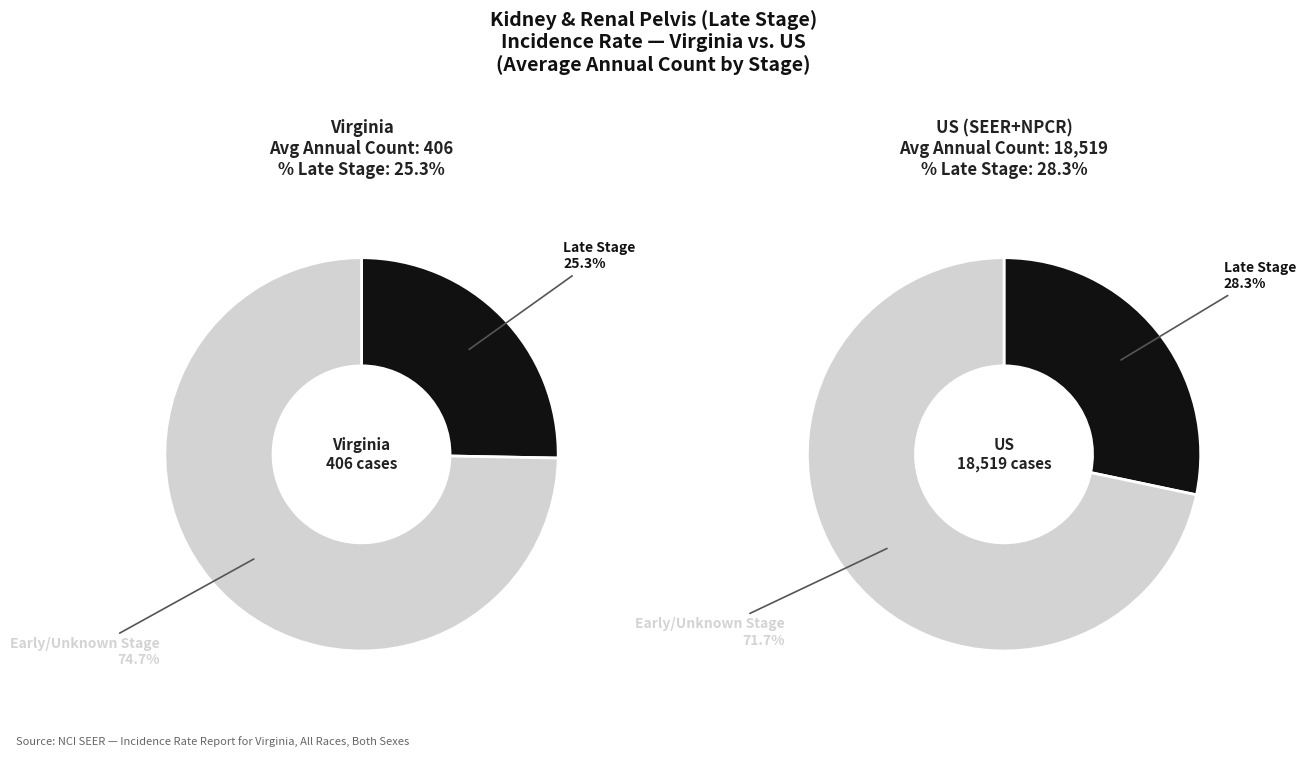

What percentage do Virginia and US (SEER+NPCR) together represent?

100.0%